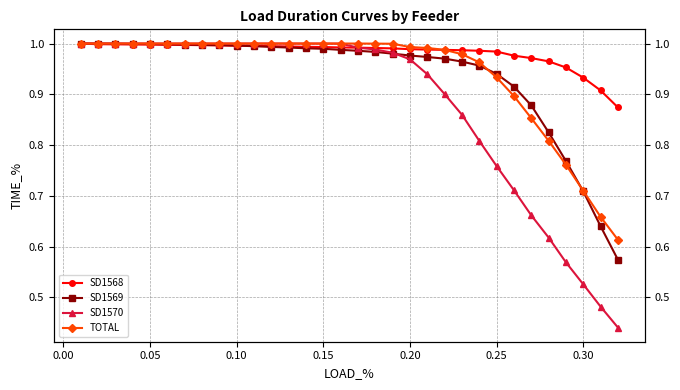

Is this an area chart (filled region under the line)?

No